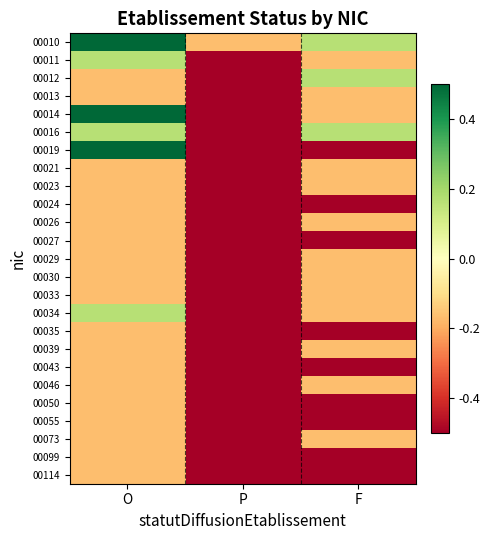

Which has a higher value, F or O?

O